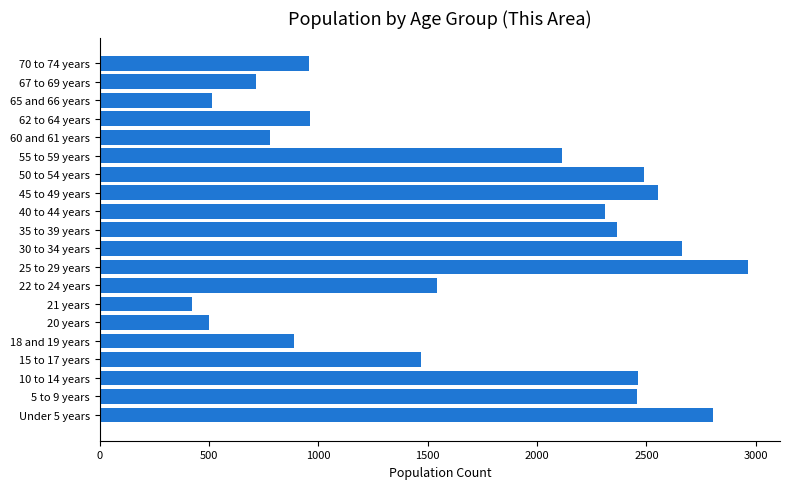

What is the average value?

1696